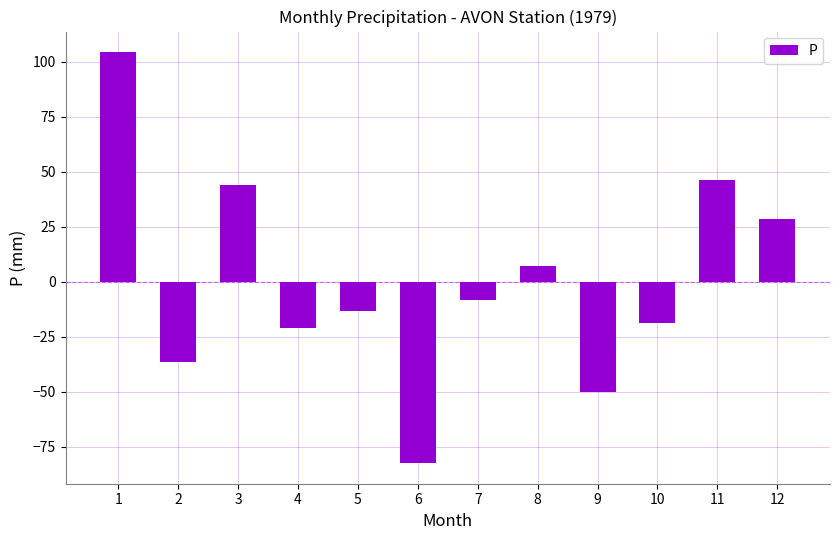

What is the greatest value displayed?

104.5